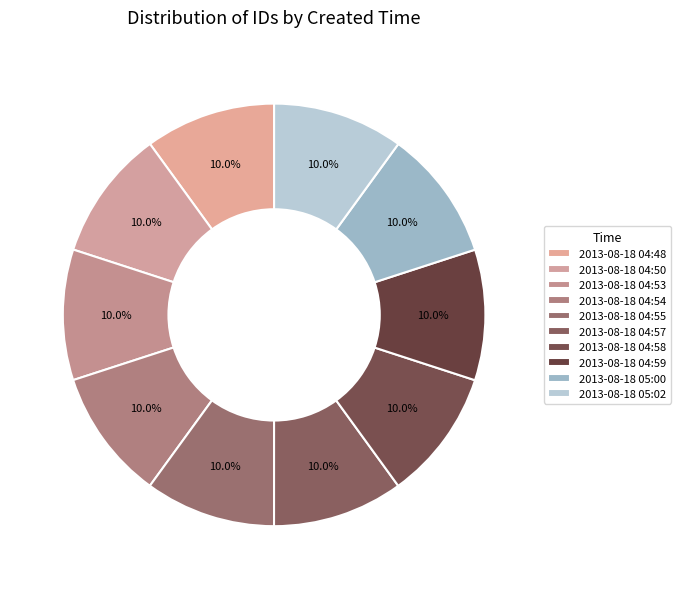

Is 2013-08-18 04:55 the majority of the pie?

No